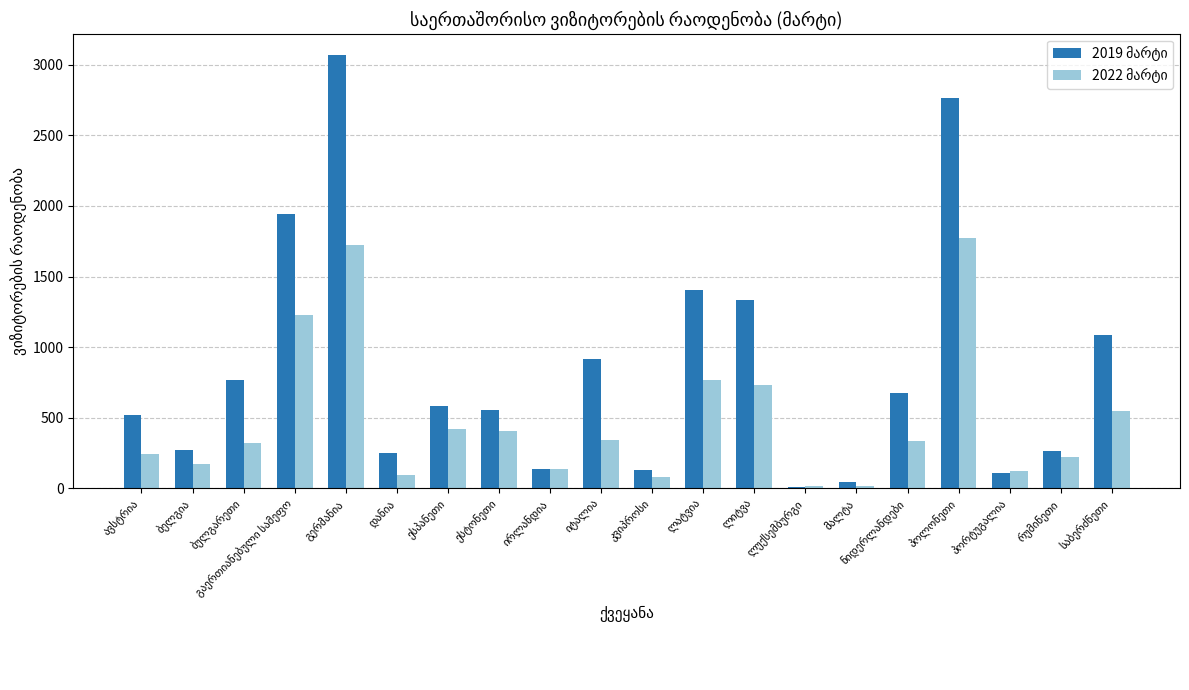

What is the average value of the 2019 მარტი series?

842